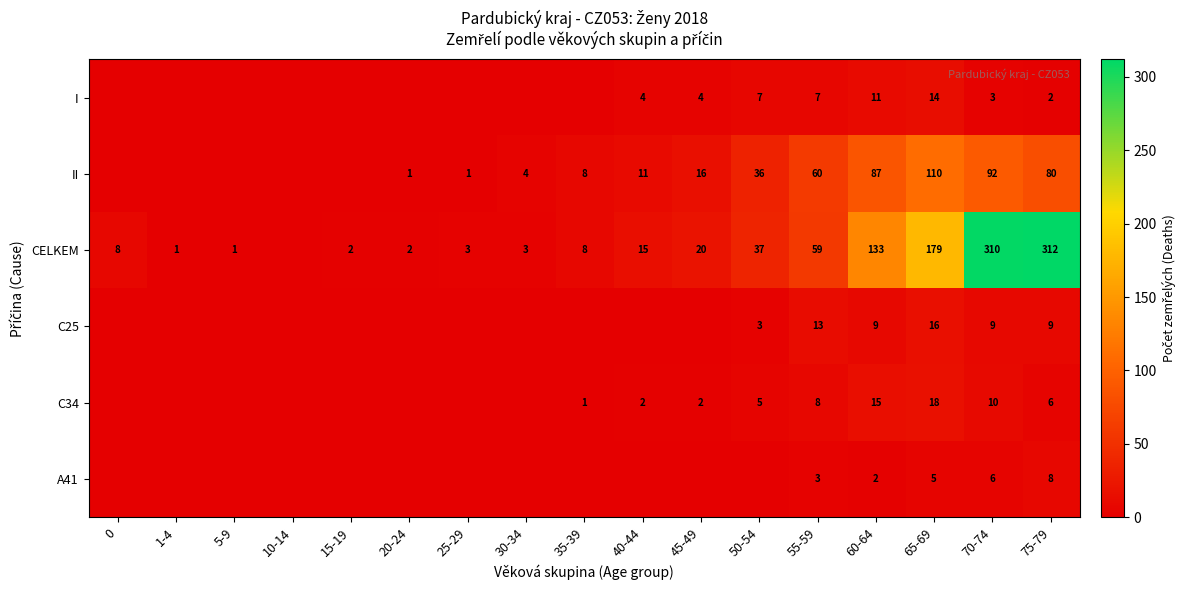

What is the difference between the C25 values at 60-64 and 65-69?

7